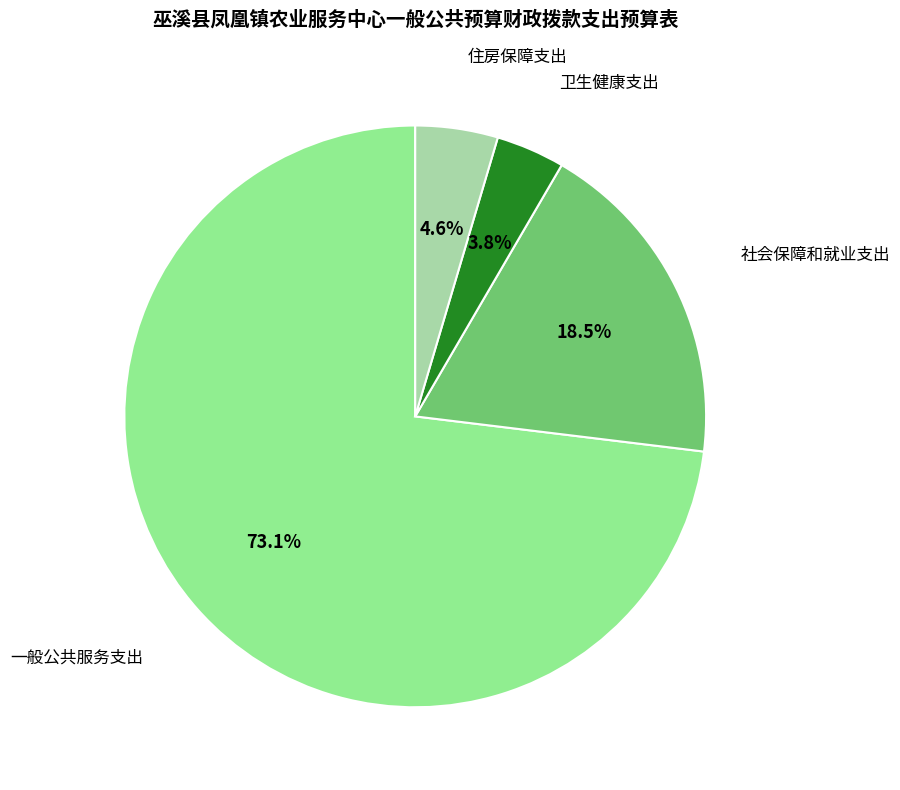

Is there any slice that represents more than half of the pie?

Yes